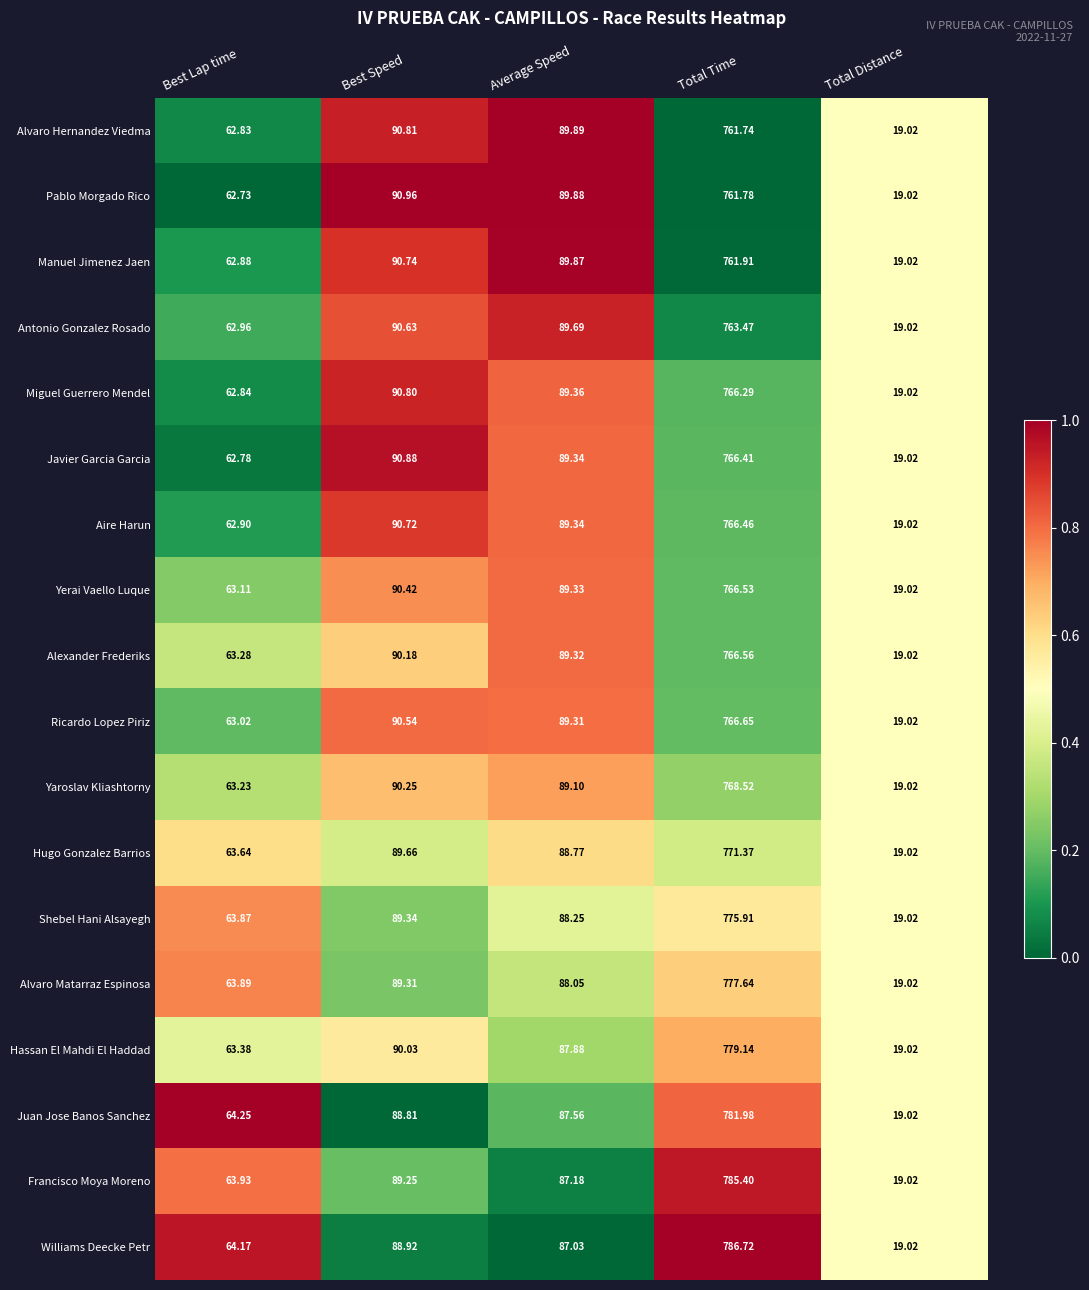

At which category does the chart reach its peak across all series?

Total Time